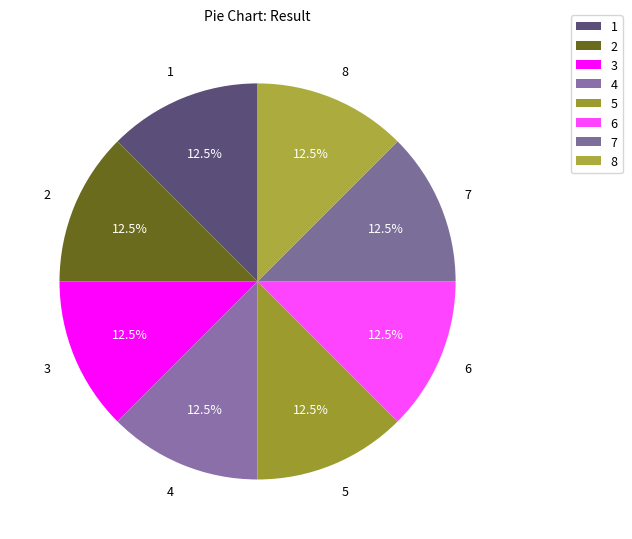

True or false: 6 accounts for 1% of the total.

False